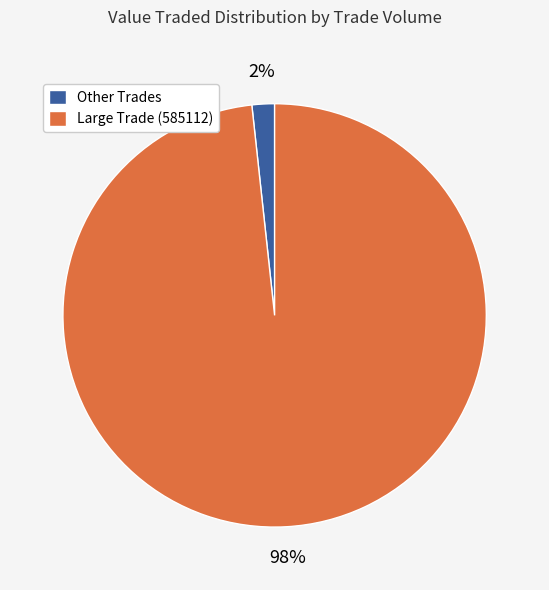

Rank the categories by value from highest to lowest.

Large Trade (585112), Other Trades